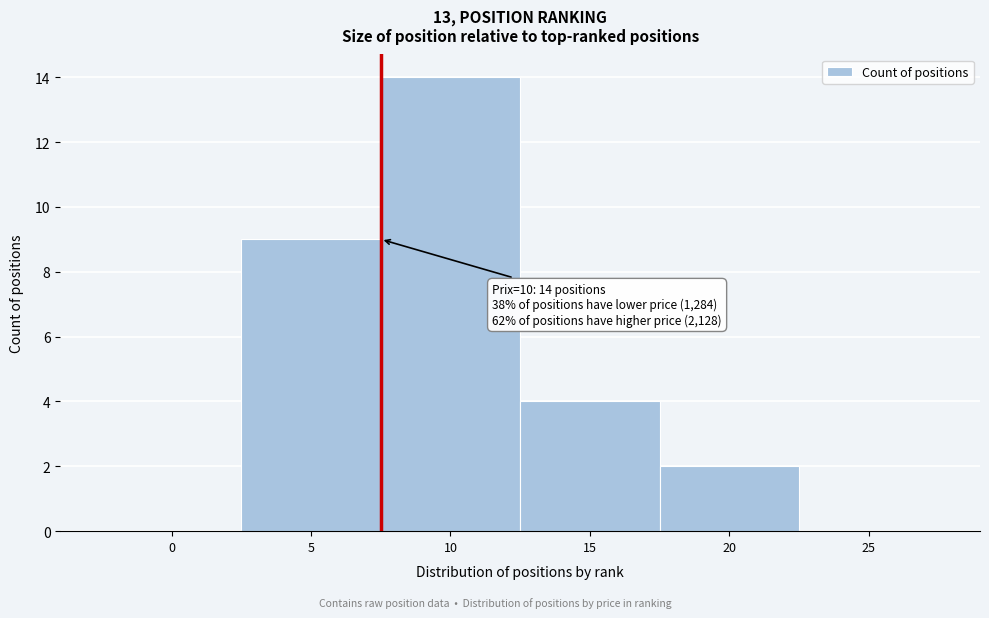

Reading left to right, transcribe all the data shown in this chart.

0=0	5=9	10=14	15=4	20=2	25=0